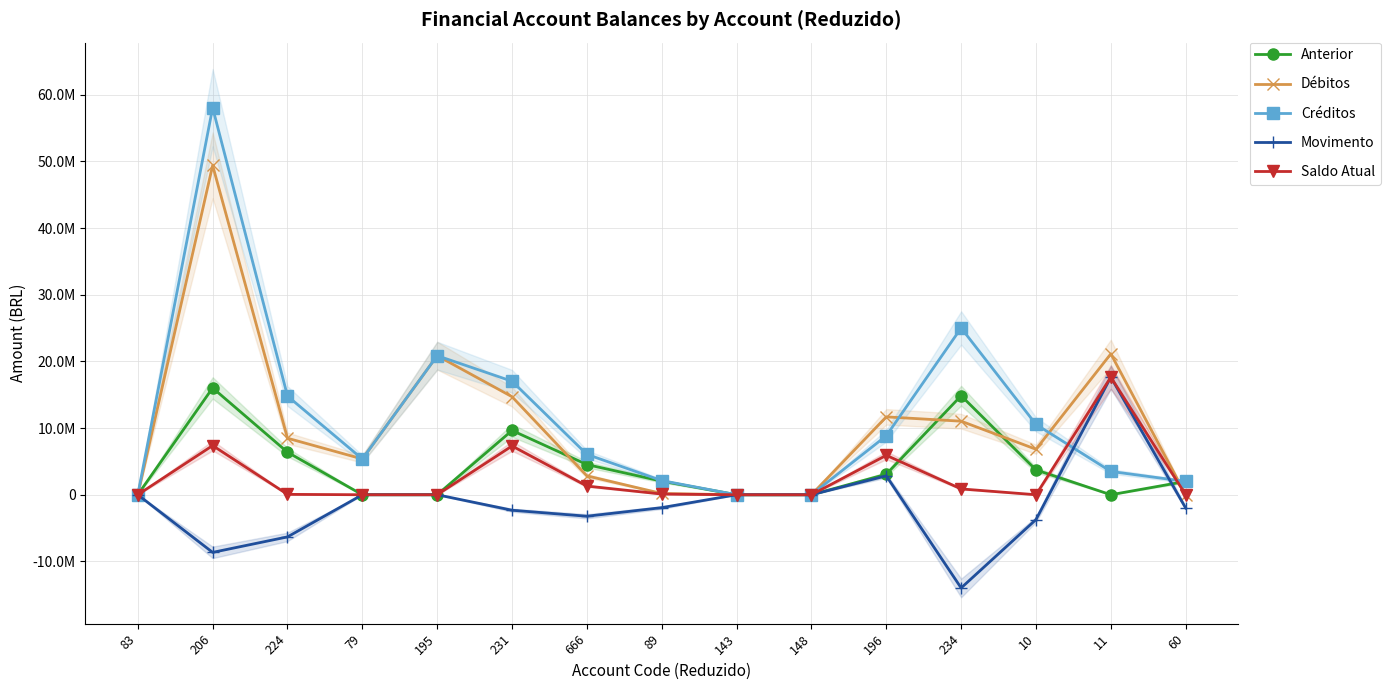

Which series has the widest spread of values?

Créditos